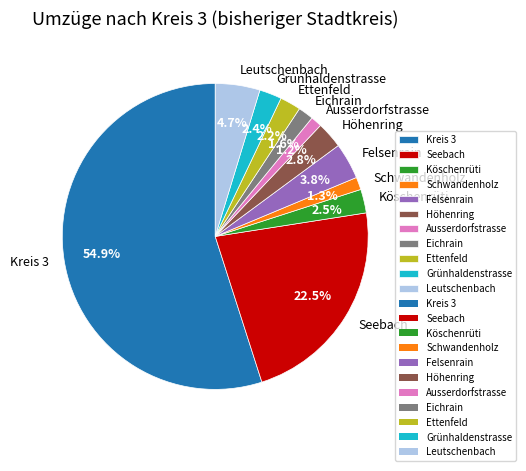

Count the number of slices in the pie.

11